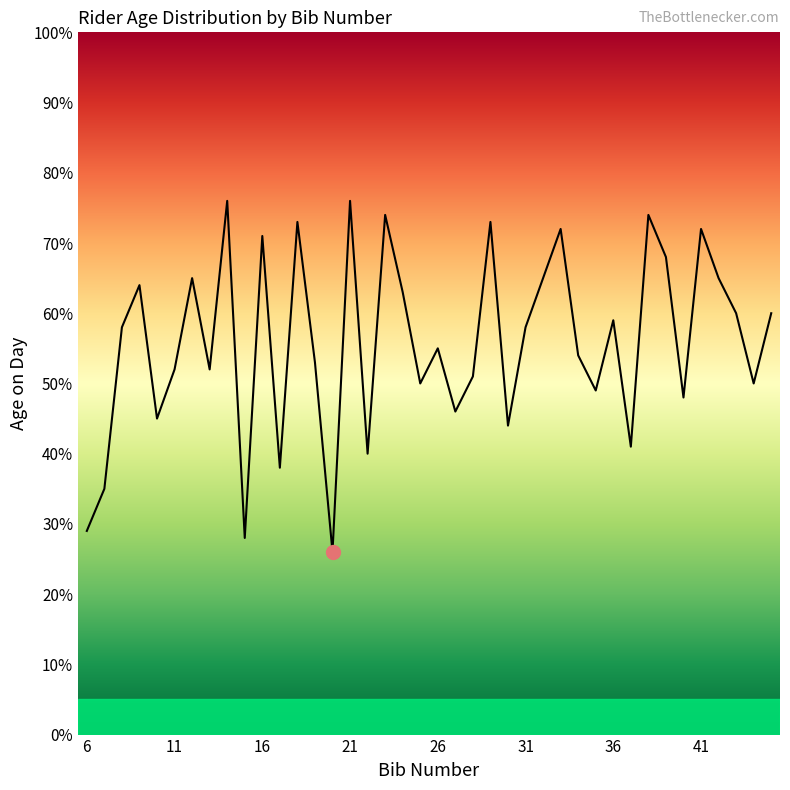

What is the greatest value displayed?

76